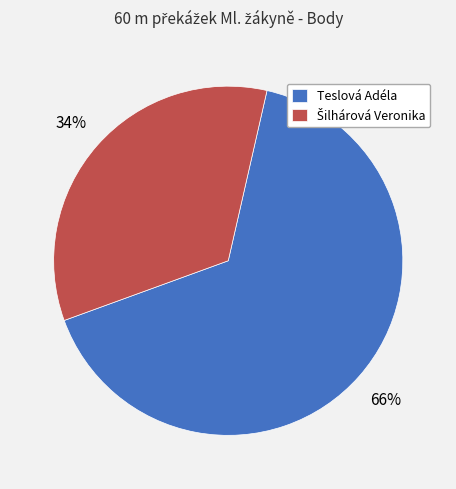

To the nearest percent, what is the average slice percentage?

50%